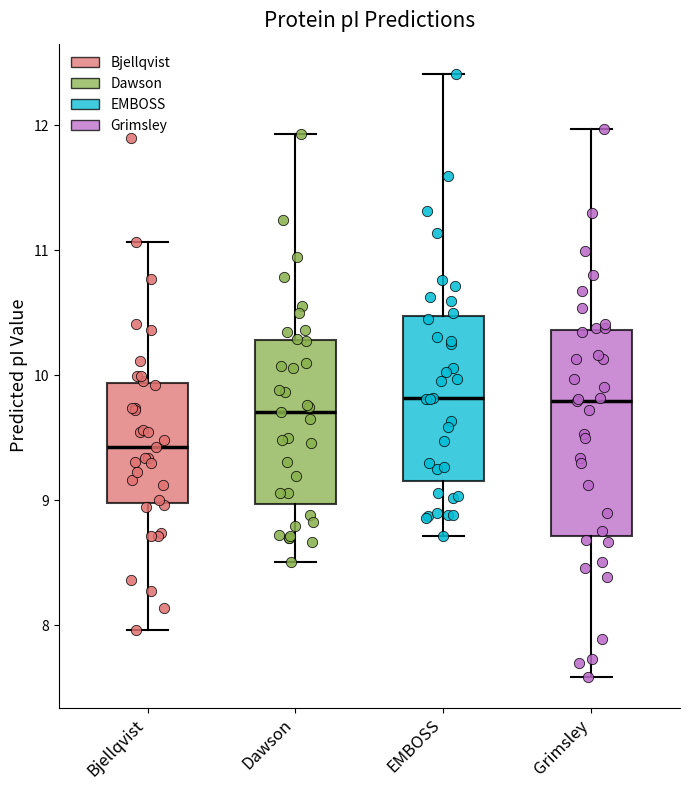

Where does the lower whisker of the box for EMBOSS end on the y-axis? The values are not printed on the chart, so give them approximately, as read against the axis.

8.7